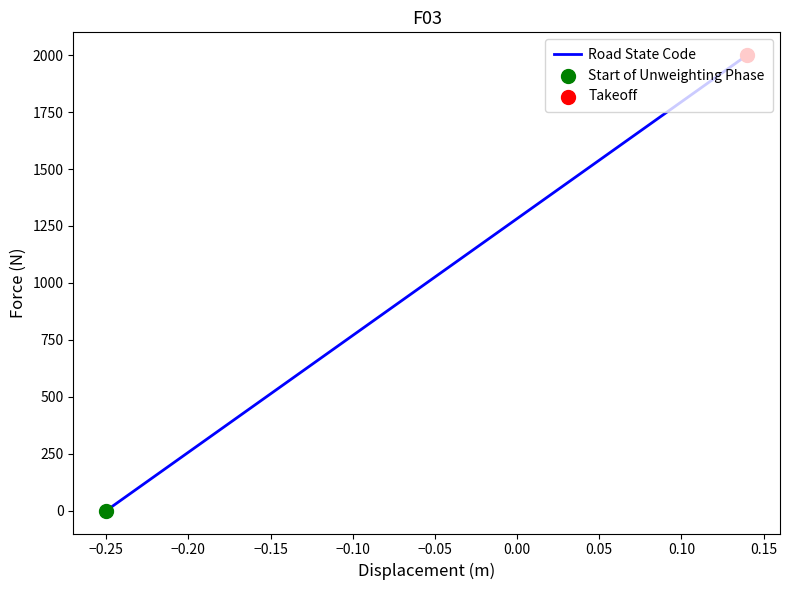

What is the greatest value displayed?

2000.0